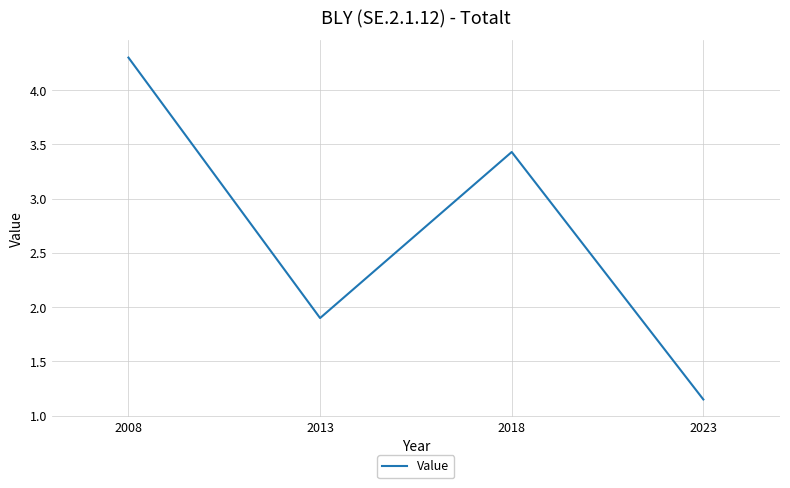

Rank the categories by value from highest to lowest.

2008, 2018, 2013, 2023